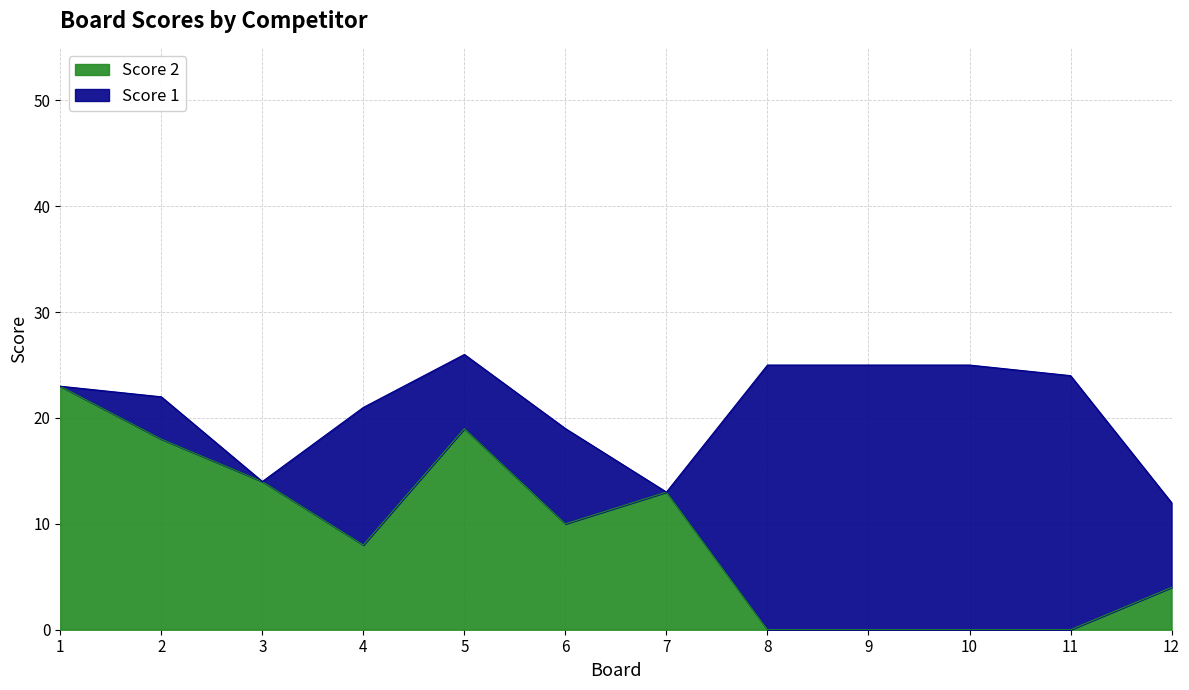

Reading left to right, list all the values displayed in this chart.

1=23	2=18	3=14	4=8	5=19	6=10	7=13	8=0	9=0	10=0	11=0	12=4